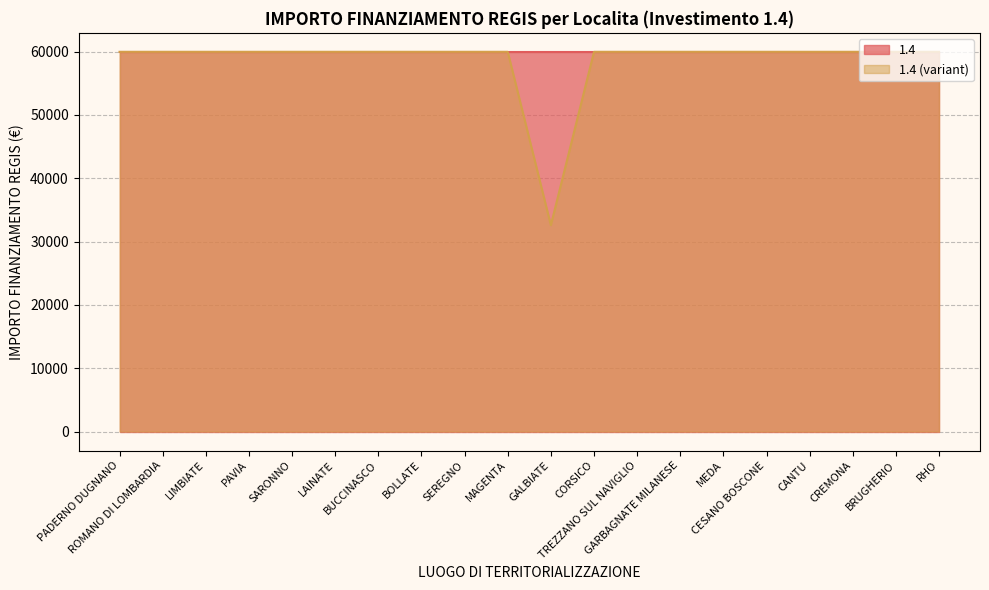

At which label is the value closest to 46277?

GALBIATE